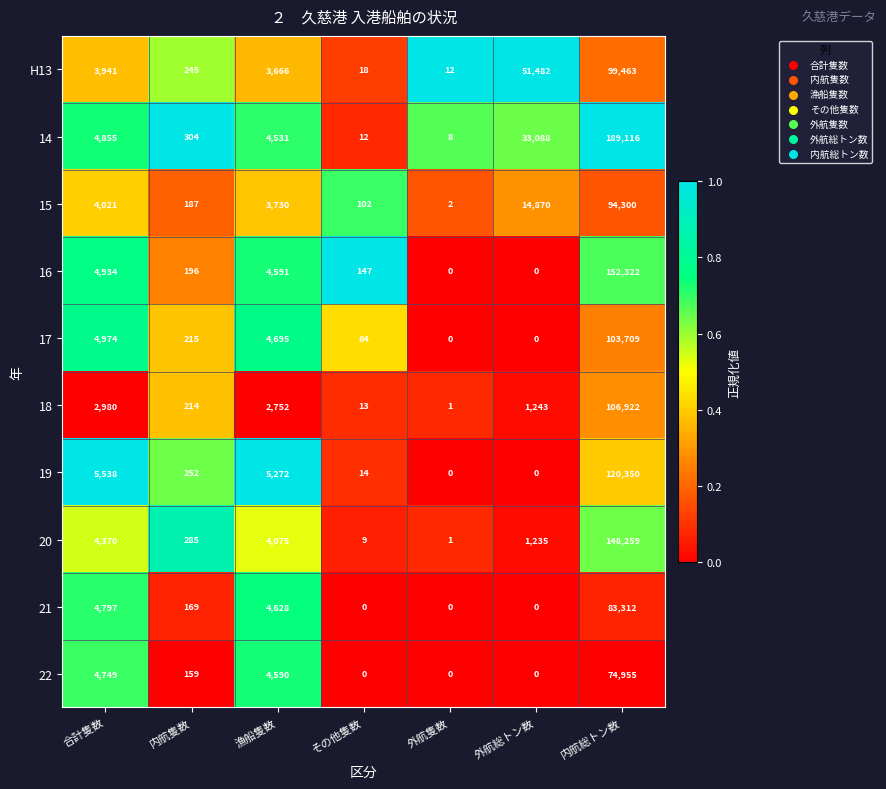

What is the sum of all 15 values?

117212